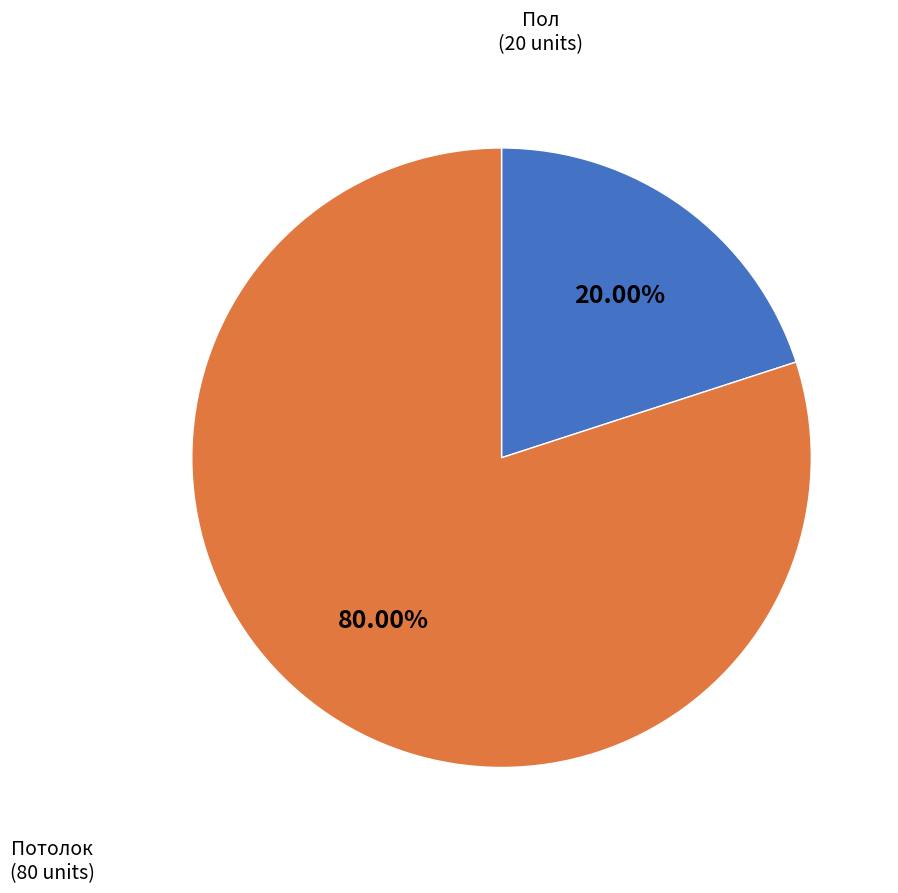

What percentage do Пол and Потолок together represent?

100.0%